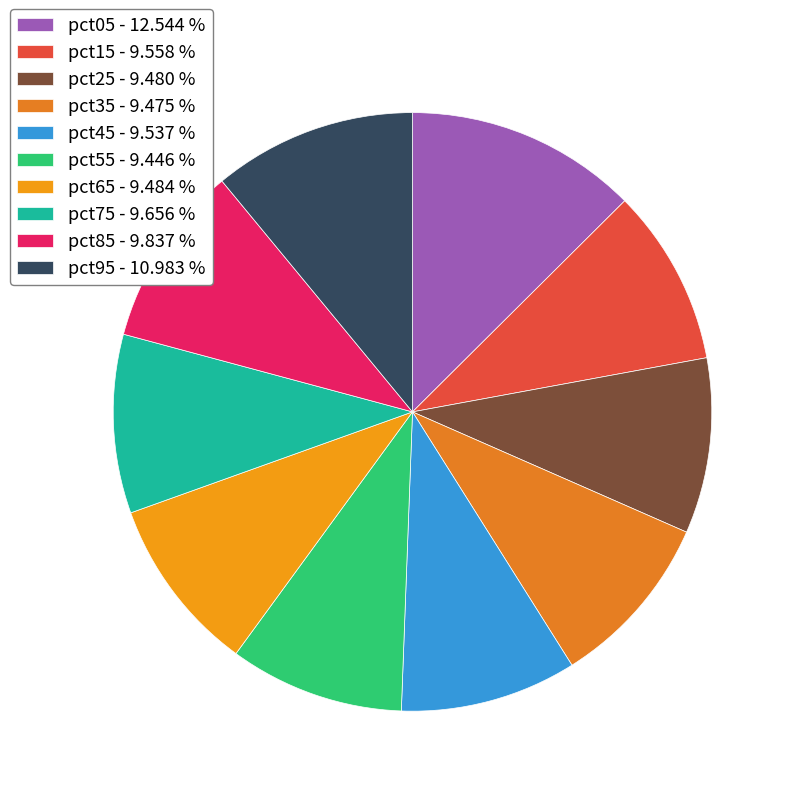

How many segments does this pie chart have?

10